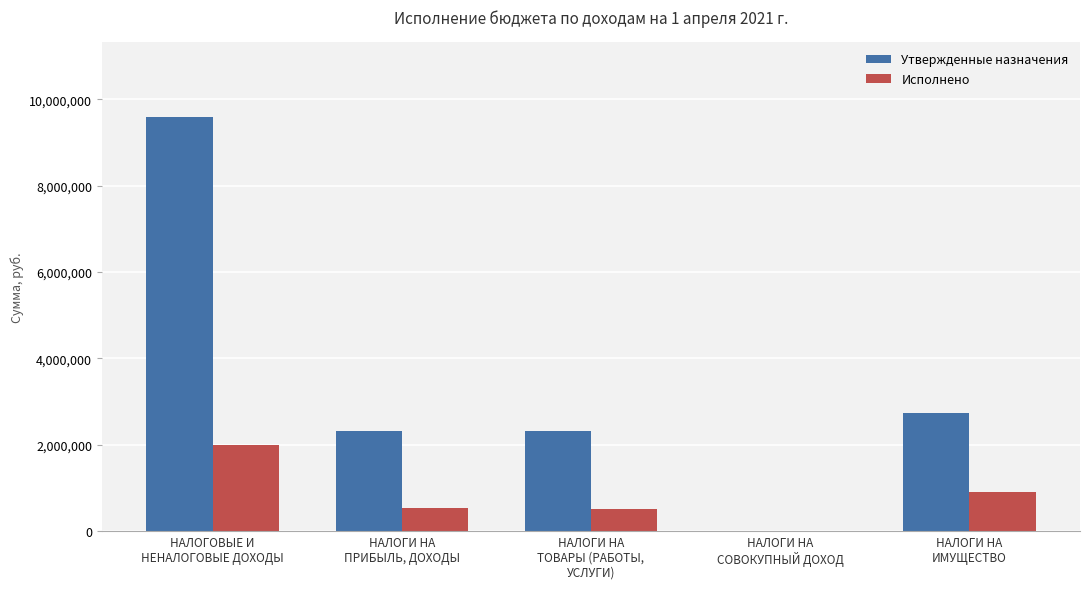

What is the greatest value displayed?

9599540.0